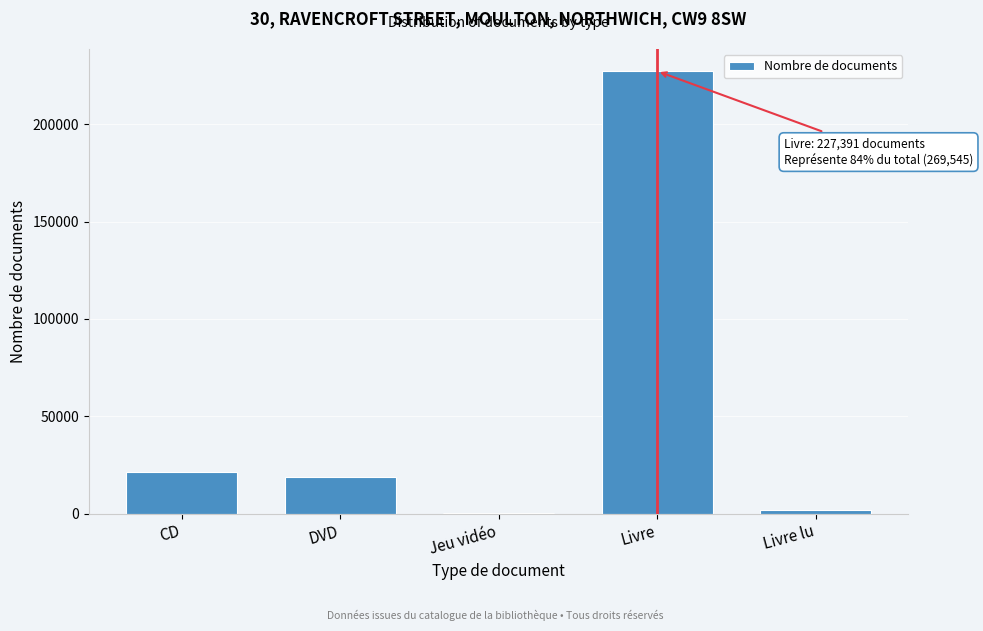

Reading left to right, what are all the values shown in this chart?

CD=21133	DVD=18795	Jeu vidéo=157	Livre=227391	Livre lu=2069